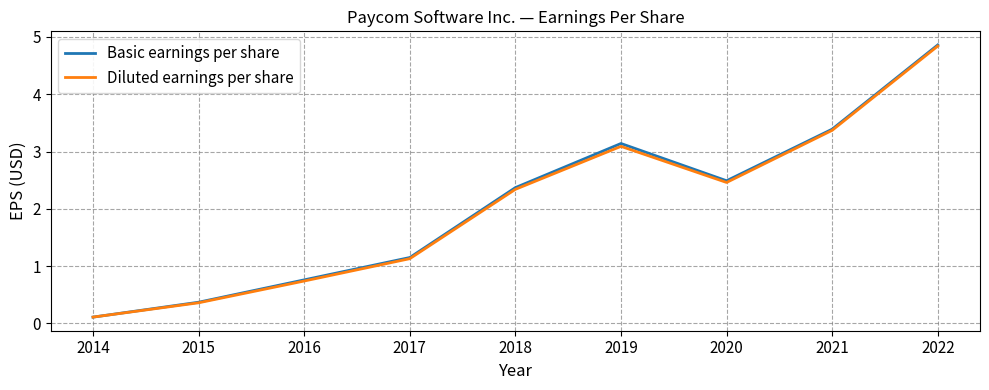

Is it true that Diluted earnings per share equals 4.7 at 2021?

False